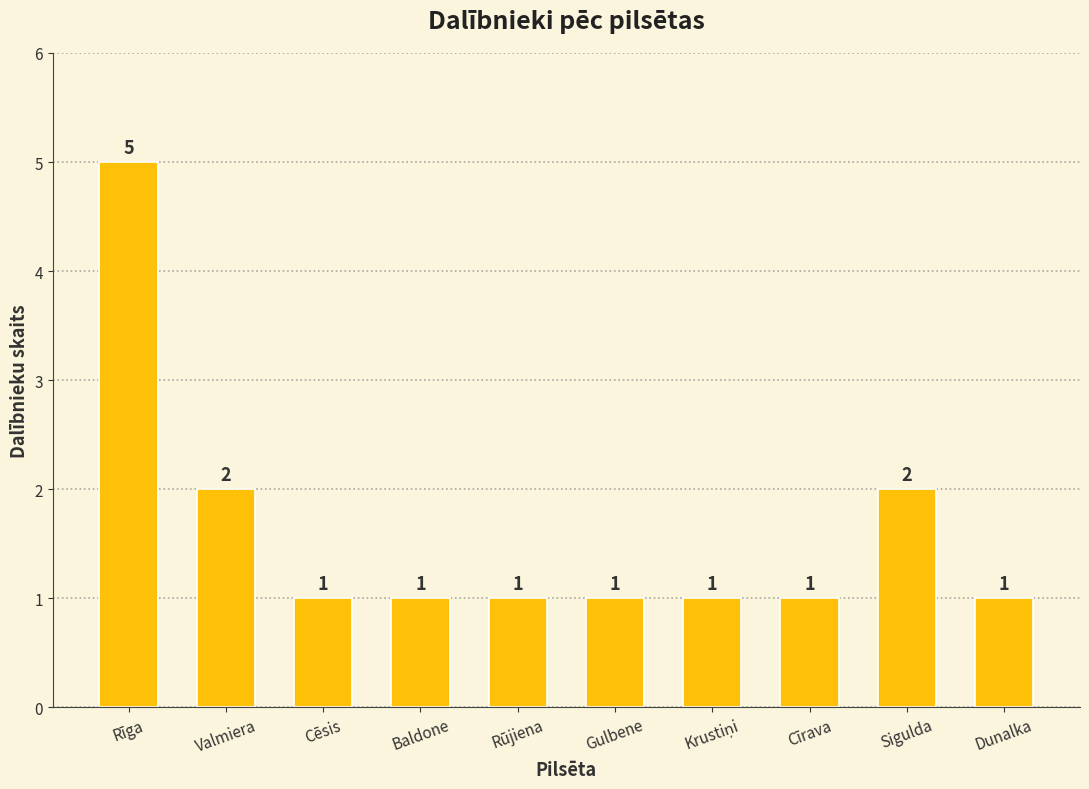

Does the chart contain any negative values?

No